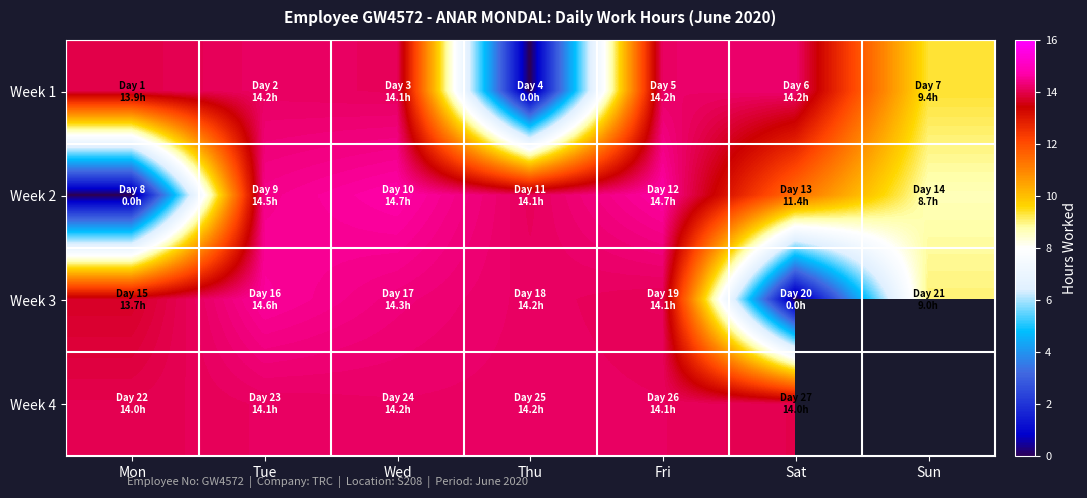

Count the number of data series in this chart.

4